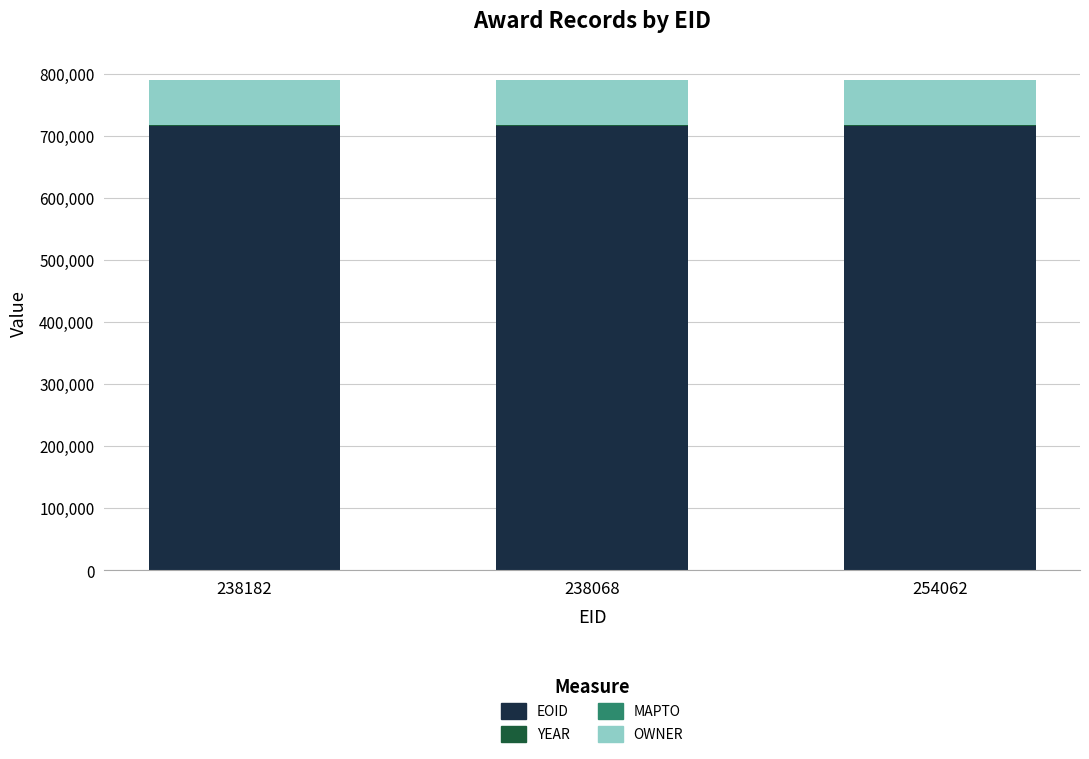

What is the highest value of the EOID series?

715586